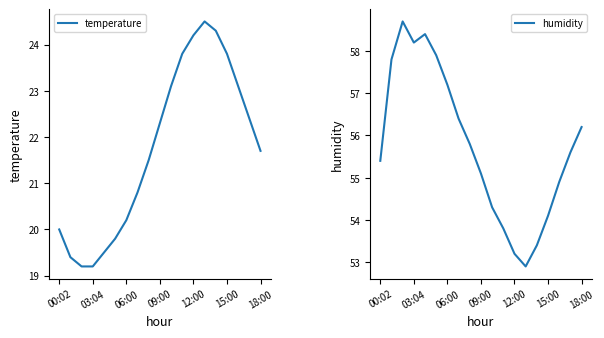

True or false: temperature has a value of 20.2 at 06:00.

True